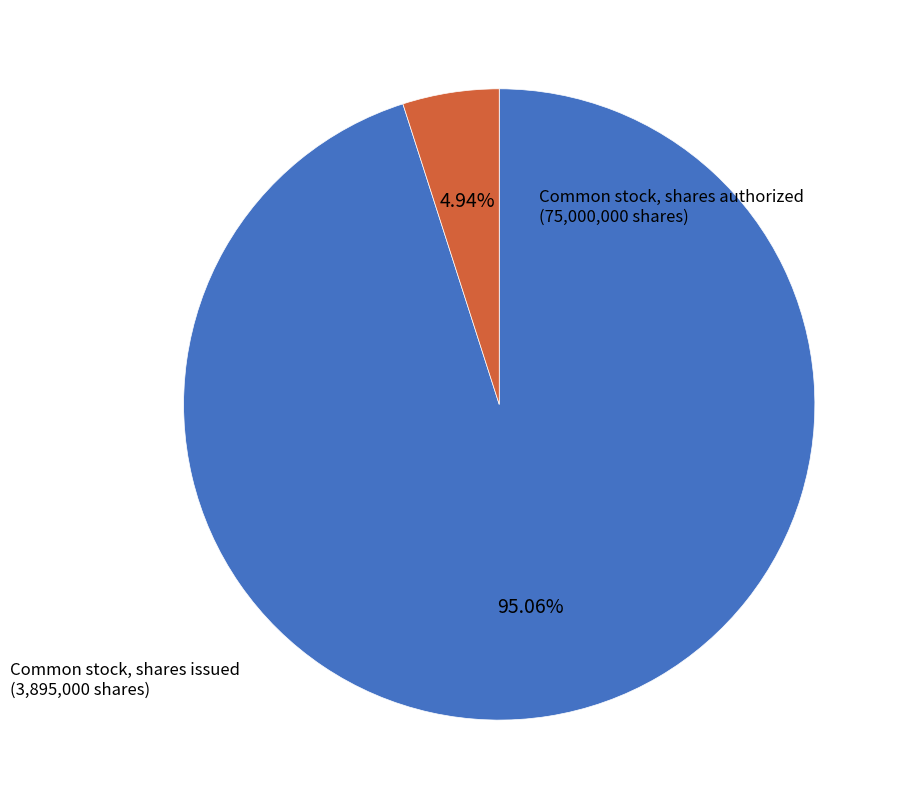

Is there any slice that represents more than half of the pie?

Yes